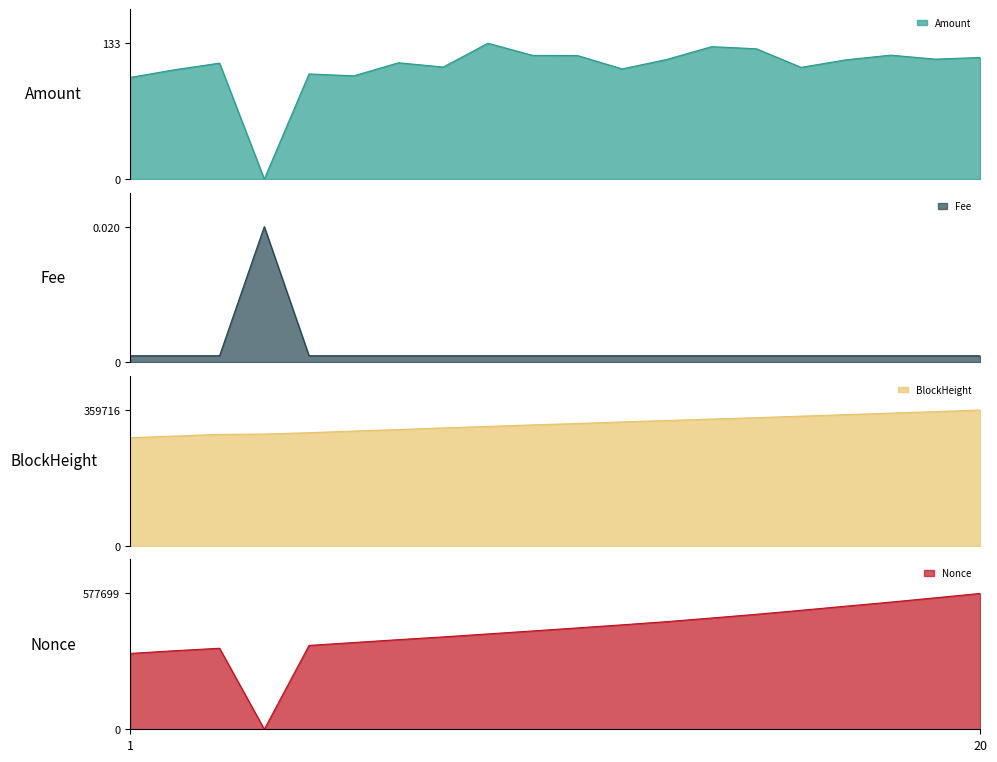

At how many categories does at least one series exceed 20984?

20